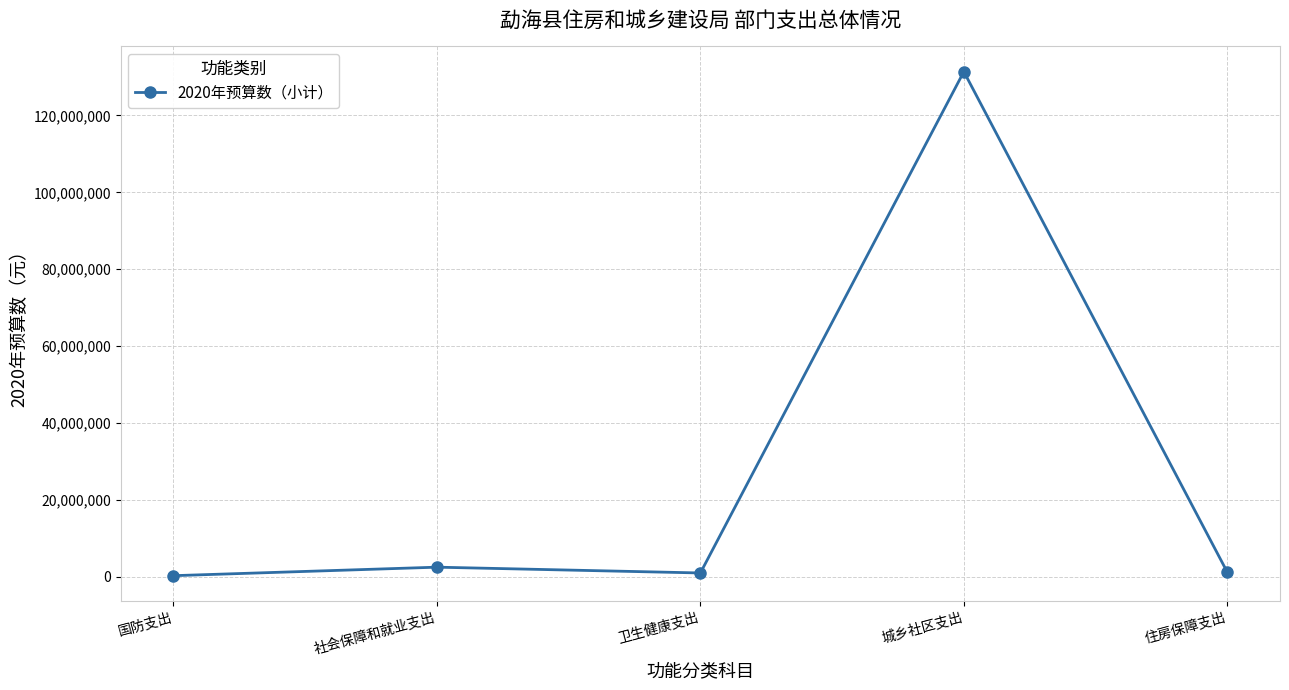

What is the average value?

27269230.3